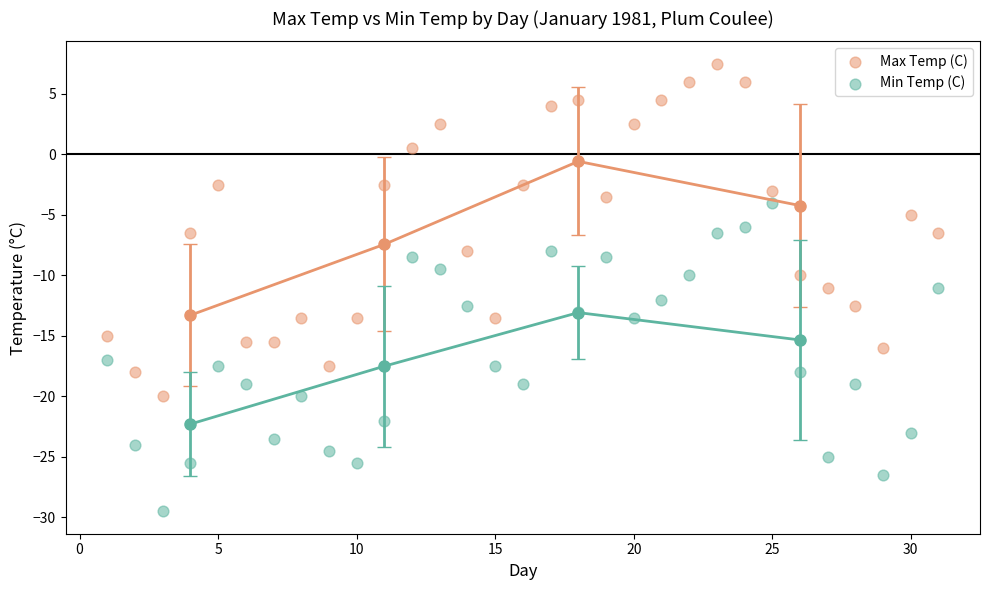

Which series contains the highest Y value?

Max Temp (C)